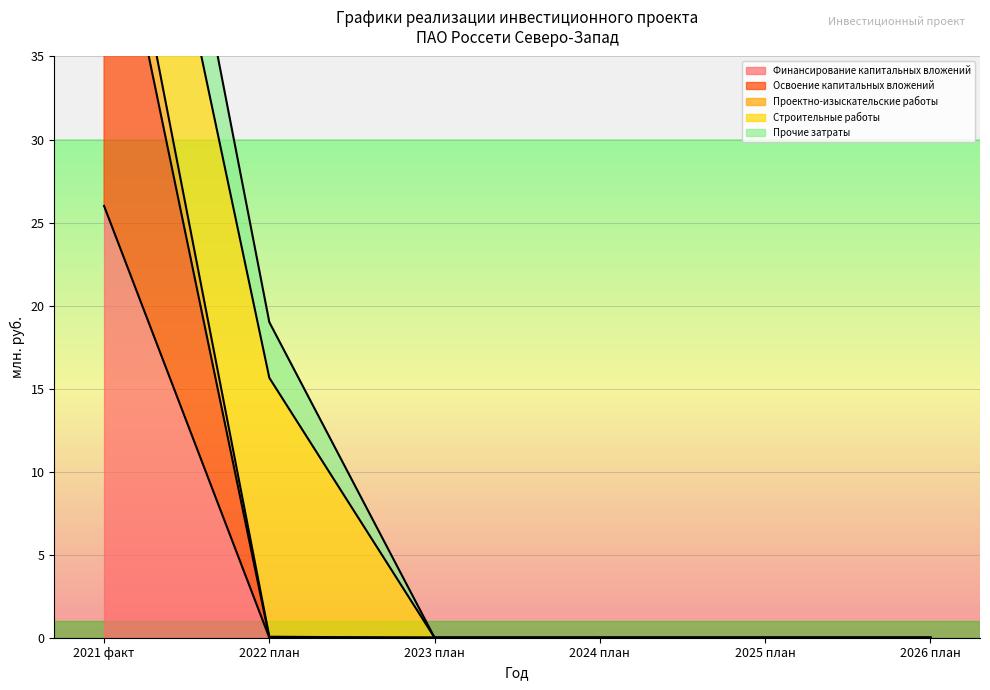

What is the maximum value shown in the chart?

70.3